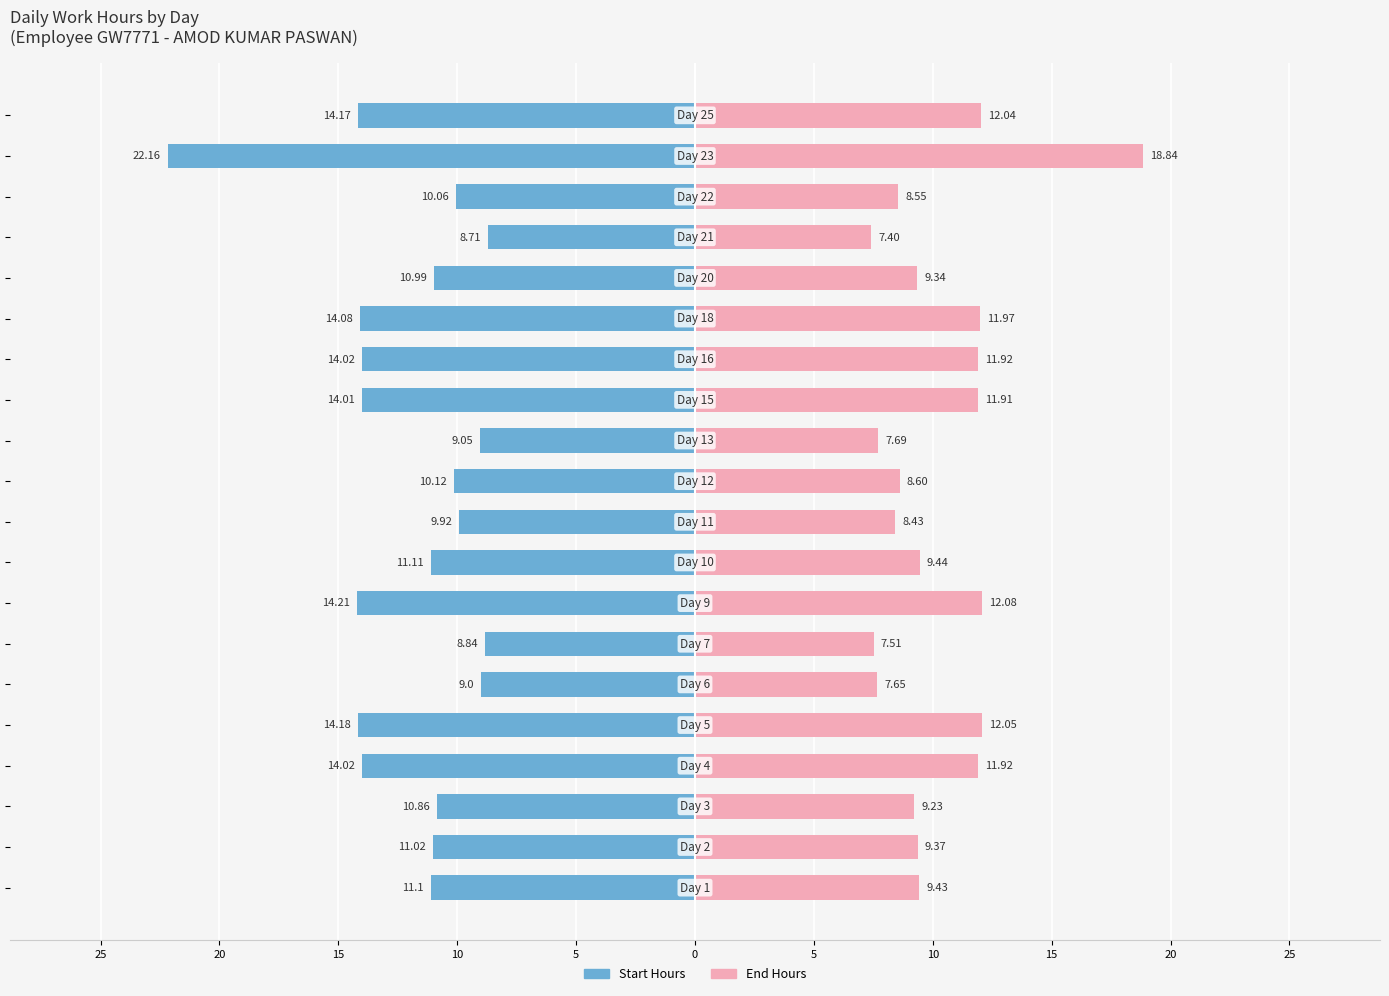

What is the maximum value for Low Hours (End)?

18.8